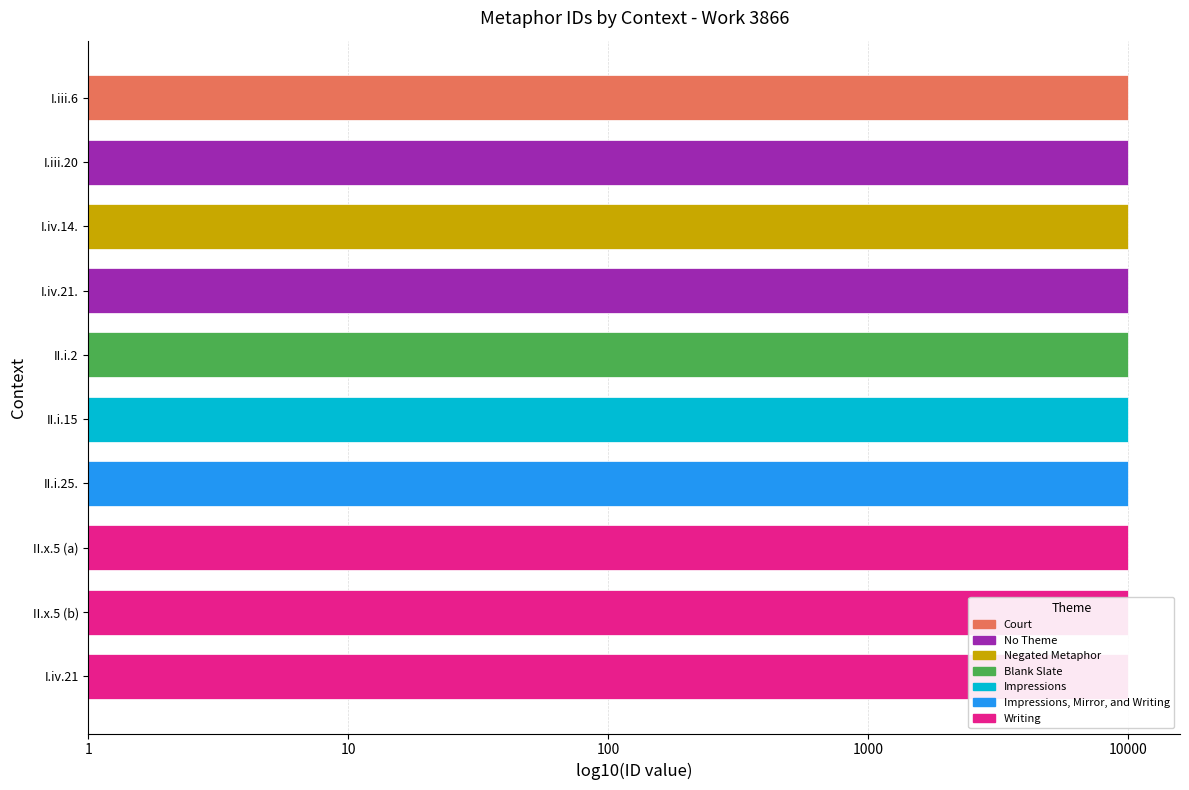

Which category has the highest value across all series?

I.iv.21